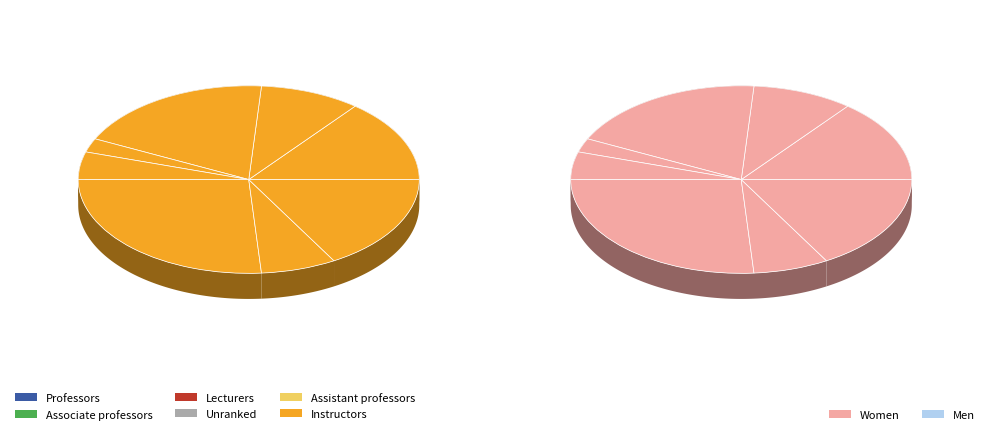

To the nearest percent, what is the average slice percentage?

12%